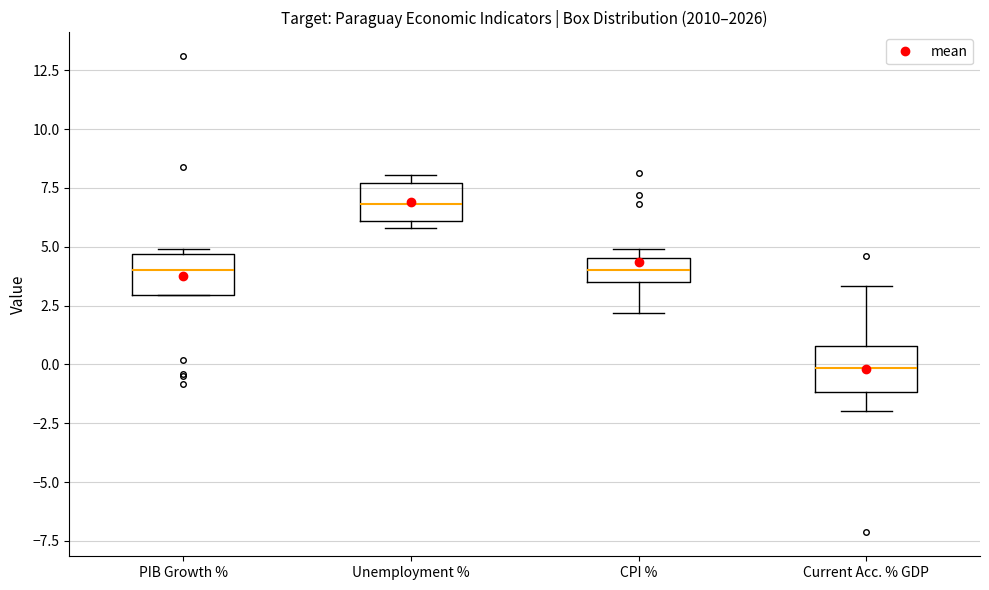

Reading left to right, transcribe this box plot: for each box, give where its median line is, the range the box spans, and where its two whiskers end, as read against the y-axis. The values are not printed on the chart, so give them approximately, as read against the axis.

PIB Growth %: median 4.0, box 3.0 to 4.5, whiskers 3.0 to 5.0
Unemployment %: median 7.0, box 6.0 to 7.5, whiskers 6.0 (just below the box's lower edge) to 8.0
CPI %: median 4.0, box 3.5 to 4.5, whiskers 2.0 to 5.0
Current Acc. % GDP: median 0.0, box -1.0 to 1.0, whiskers -2.0 to 3.5